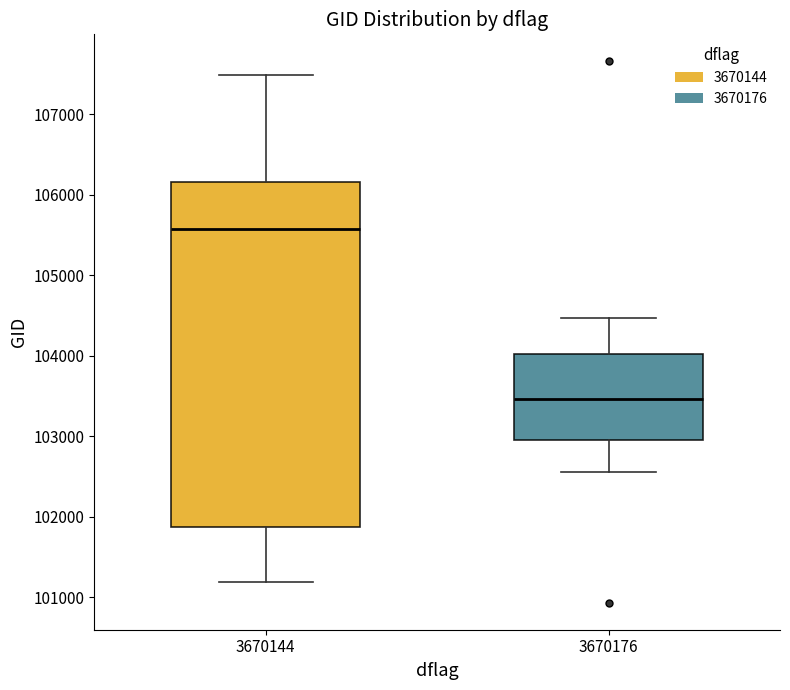

Which box's median line is the highest?

3670144